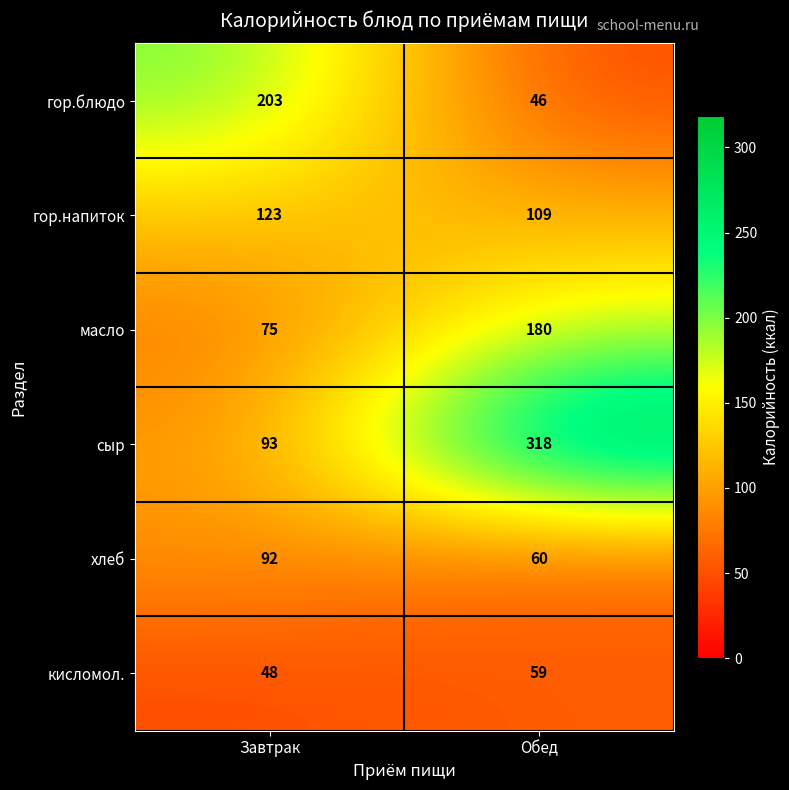

What is the sum of the сыр values at Завтрак and Обед?

411